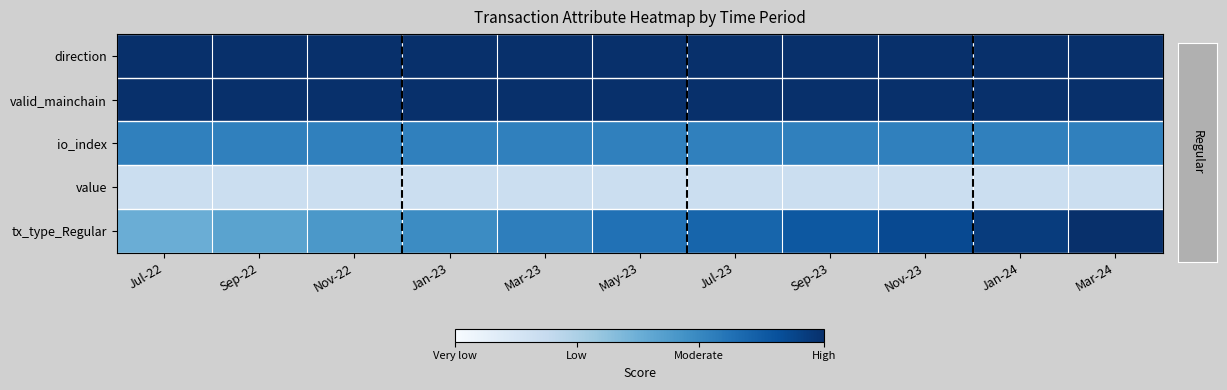

What is the difference between the highest and lowest values at May-23?

0.8